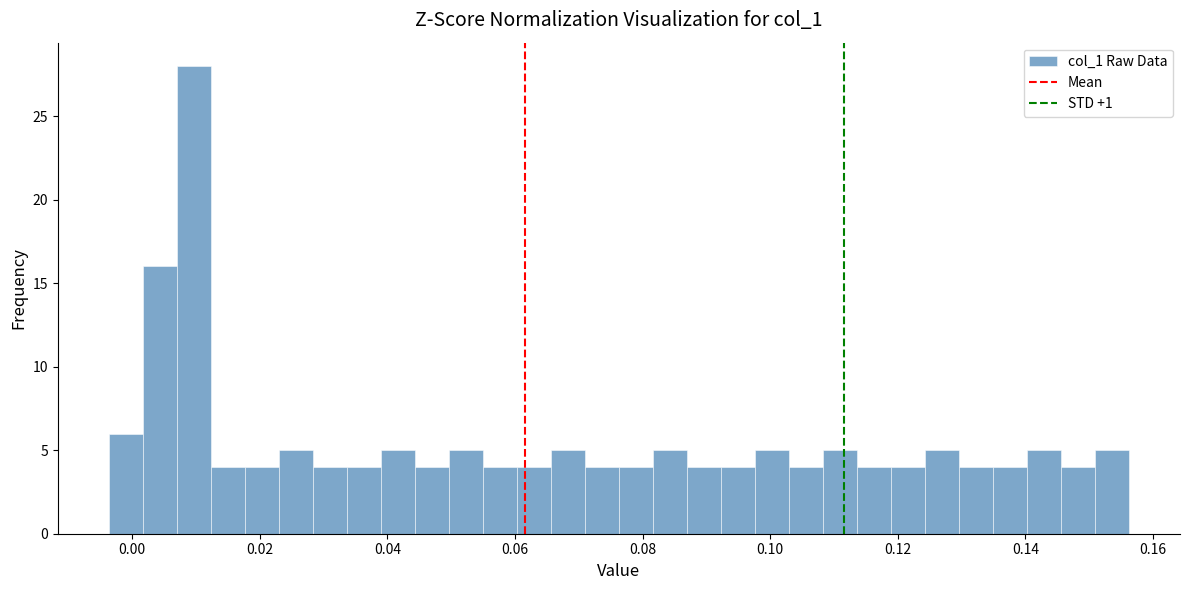

Read against the x-axis, roughly where is the centre of the tallest bar?

0.010